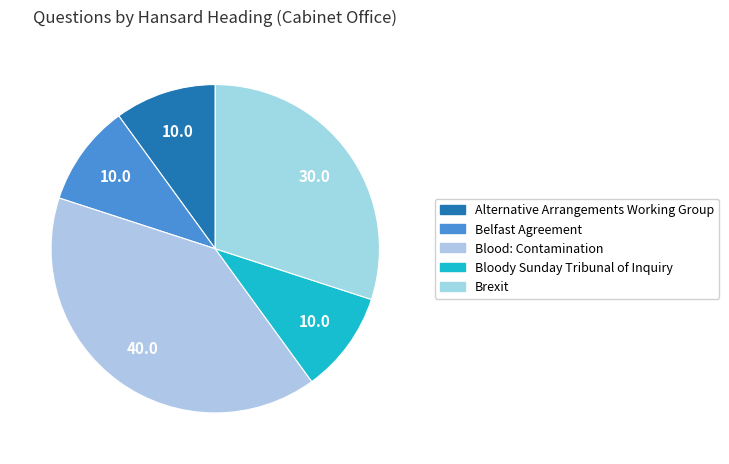

Which slice is the smallest?

Alternative Arrangements Working Group